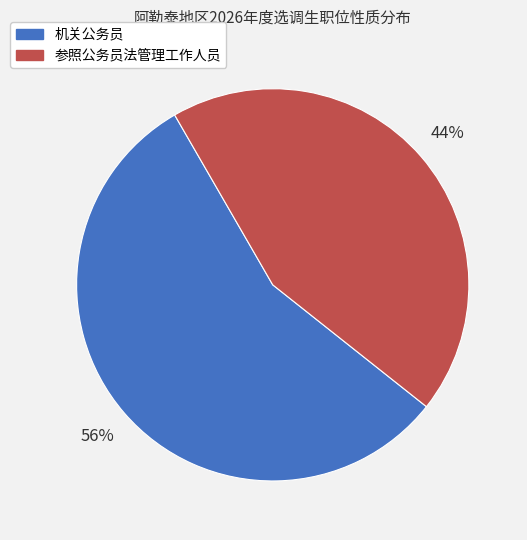

How many slices are in this pie chart?

2